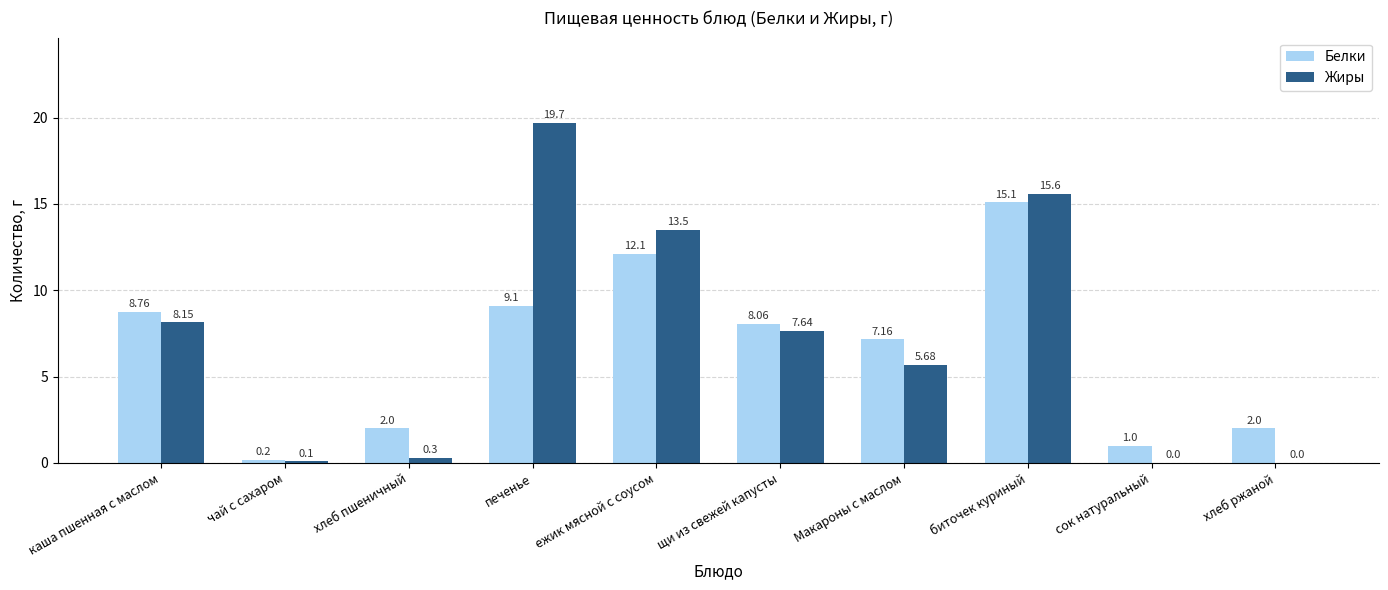

At which label is Жиры closest to 9?

каша пшенная с маслом